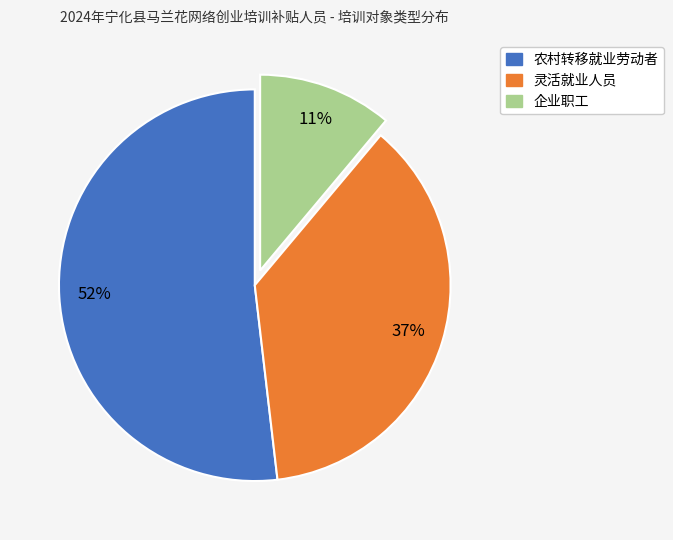

To the nearest percent, what is the average slice percentage?

33%